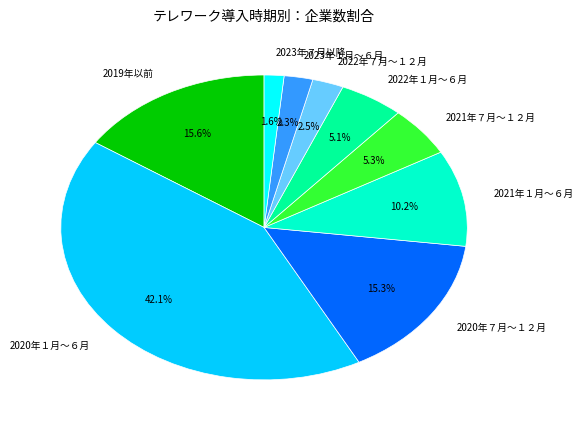

To the nearest percent, what percentage of the pie is 2020年７月～１２月?

15%